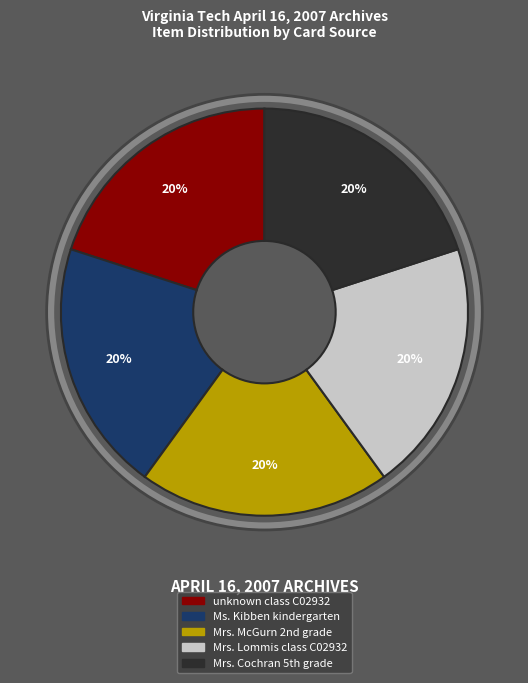

How many segments does this pie chart have?

5